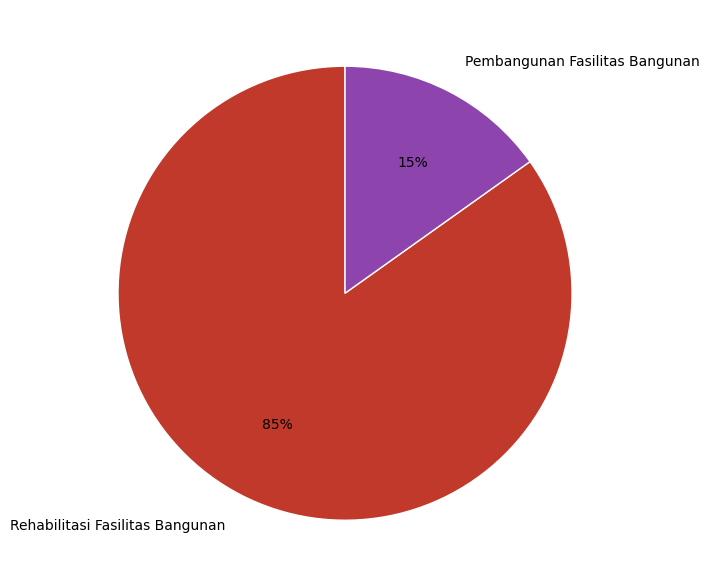

To the nearest percent, what is the average slice percentage?

50%